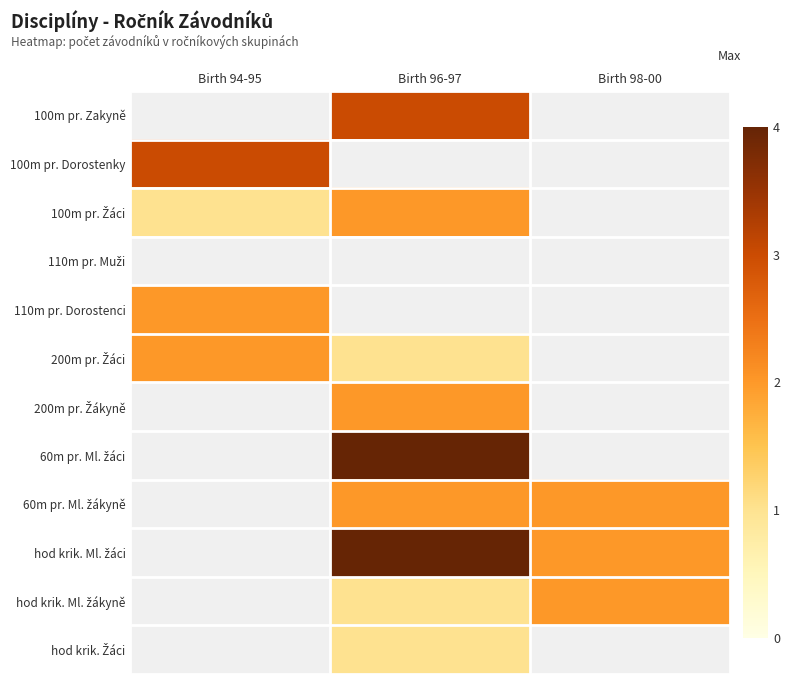

Is the value of hod krik. Žáci at Birth 96-97 greater than the value of 60m pr. Ml. žákyně at Birth 98-00?

No